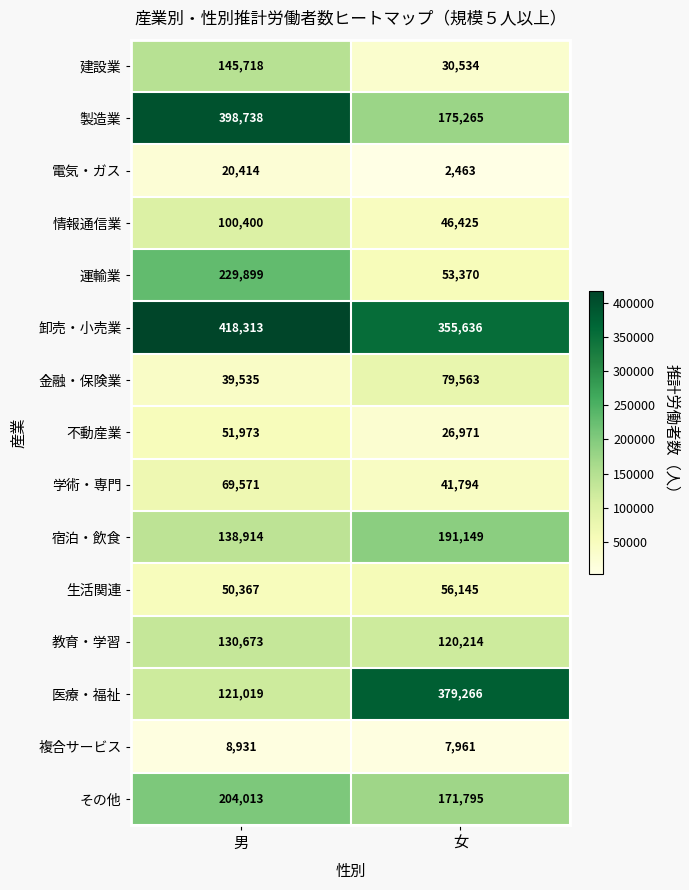

Reading right to left, what are all the values shown in this chart?

建設業: 女=30534	男=145718
製造業: 女=175265	男=398738
電気・ガス: 女=2463	男=20414
情報通信業: 女=46425	男=100400
運輸業: 女=53370	男=229899
卸売・小売業: 女=355636	男=418313
金融・保険業: 女=79563	男=39535
不動産業: 女=26971	男=51973
学術・専門: 女=41794	男=69571
宿泊・飲食: 女=191149	男=138914
生活関連: 女=56145	男=50367
教育・学習: 女=120214	男=130673
医療・福祉: 女=379266	男=121019
複合サービス: 女=7961	男=8931
その他: 女=171795	男=204013